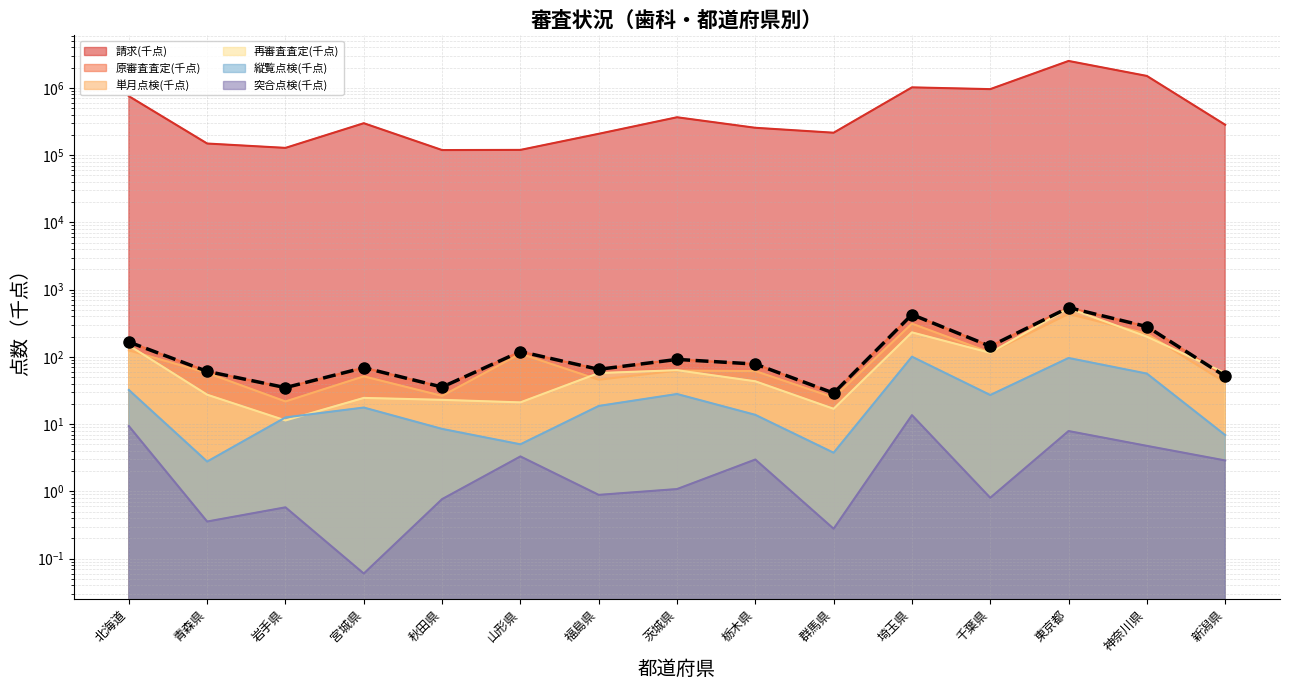

How many data points does each series have?

15